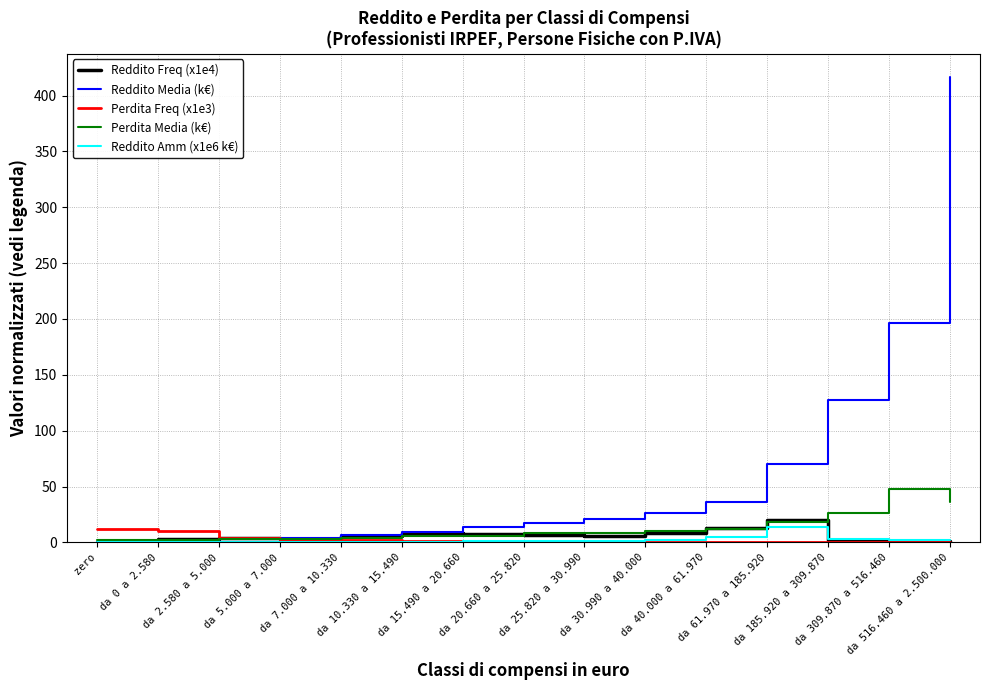

Which series has the largest total across all categories?

Reddito Media (k€)